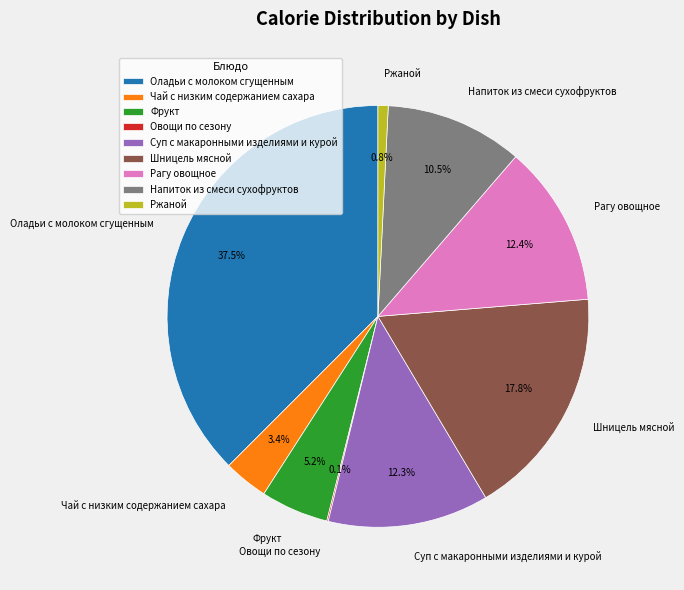

Do Фрукт and Оладьи с молоком сгущенным together represent more than half of the pie?

No